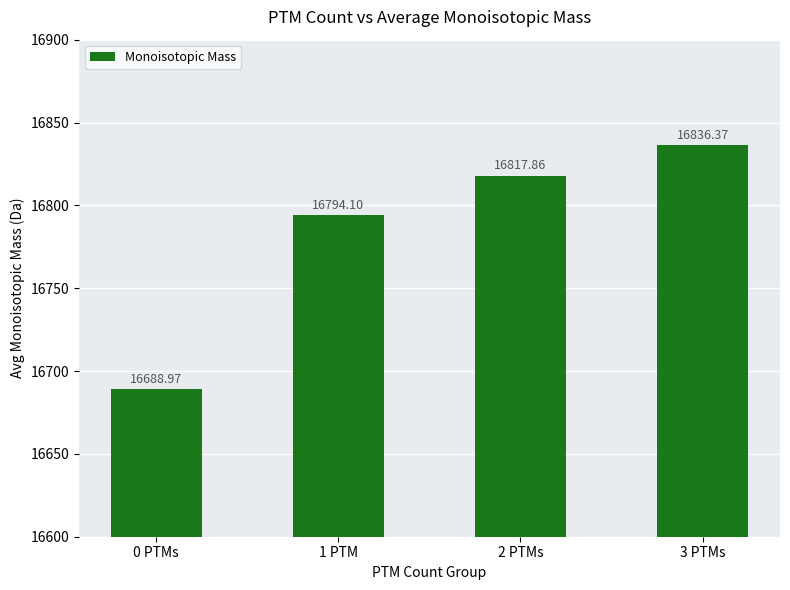

What is the difference between the maximum and minimum values?

147.4